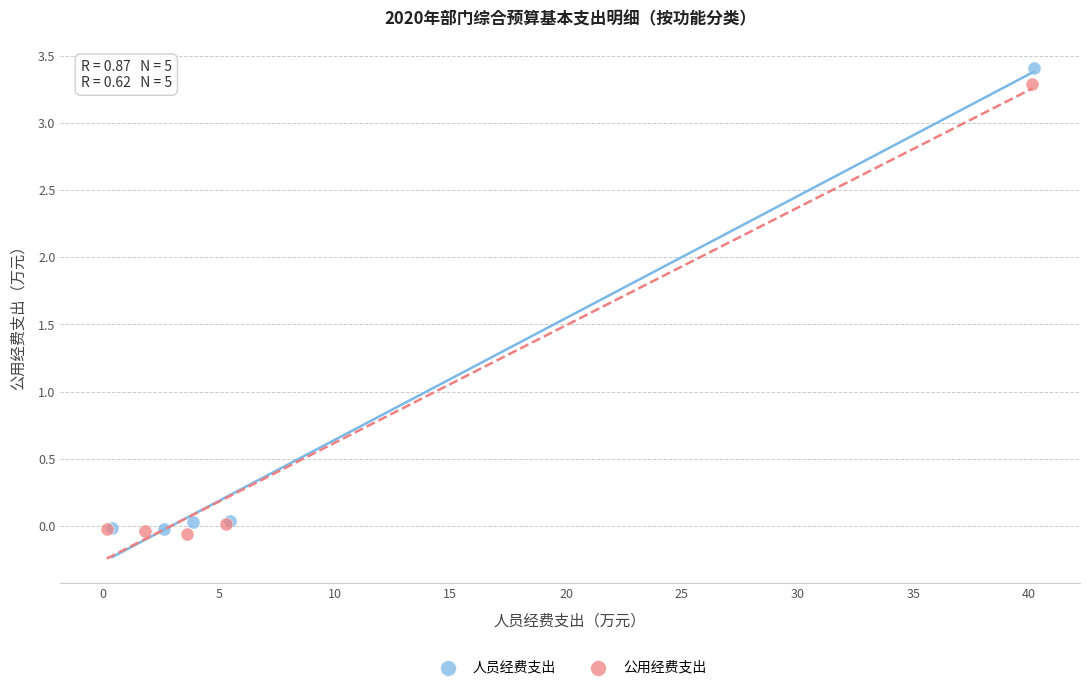

Which series has the largest Y range (max minus min)?

人员经费支出